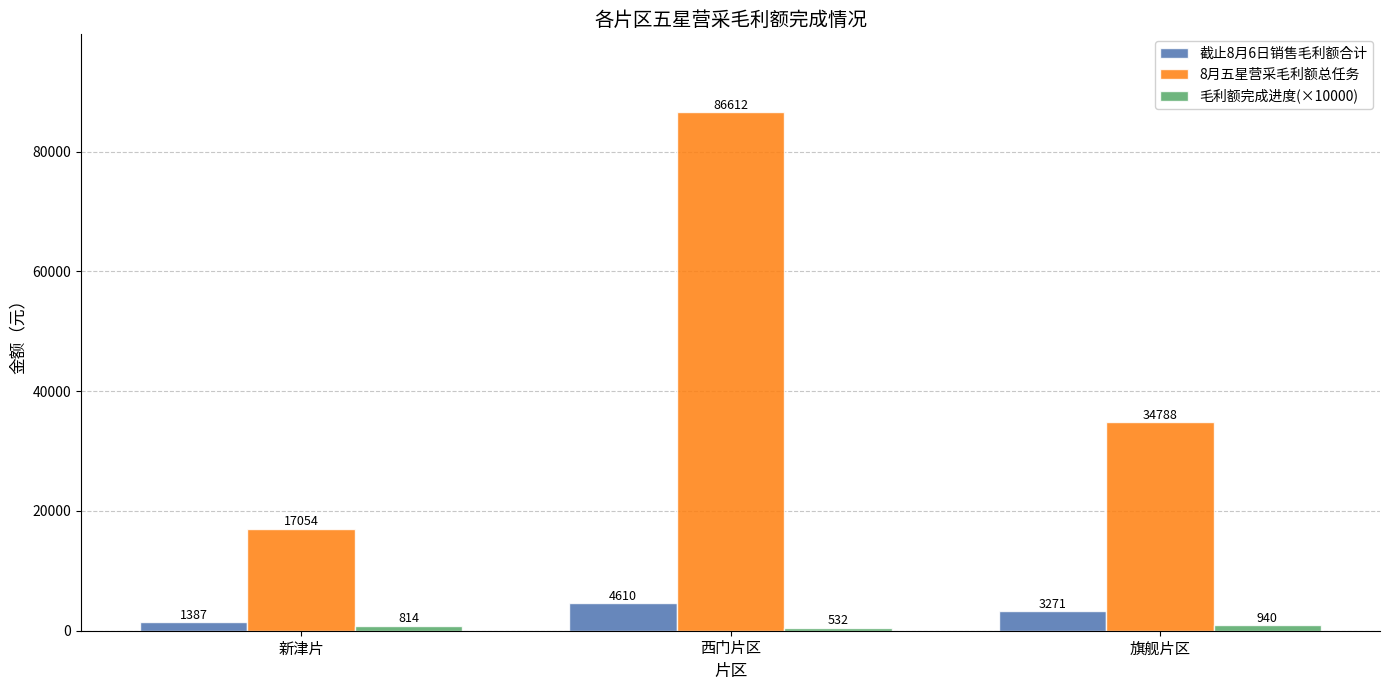

Is the value of 截止8月6日销售毛利额合计 at 旗舰片区 greater than the value of 8月五星营采毛利额总任务 at 西门片区?

No